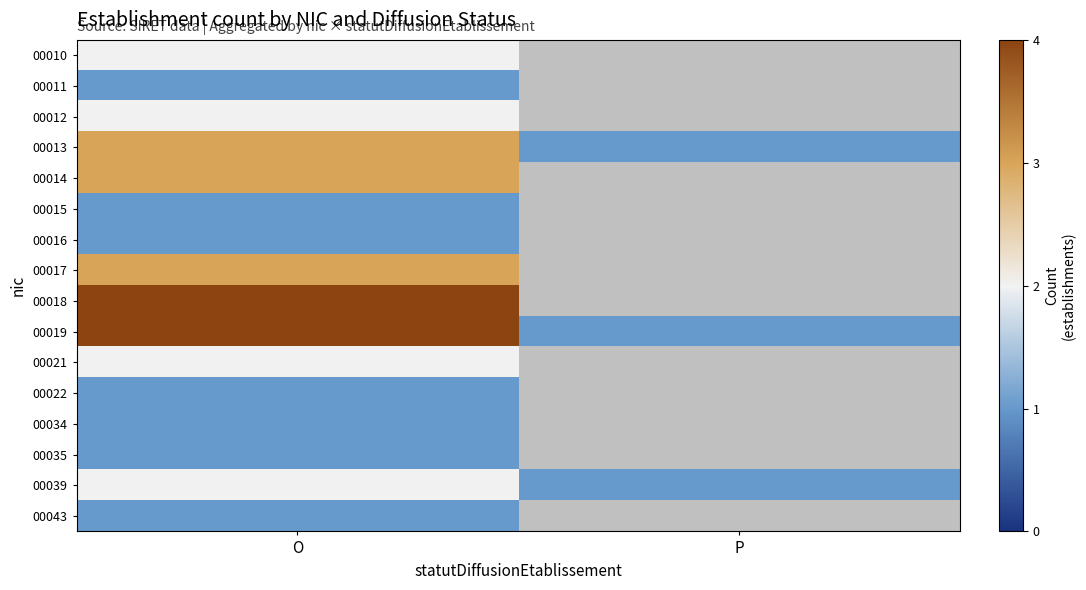

What is the maximum value shown in the chart?

4.0